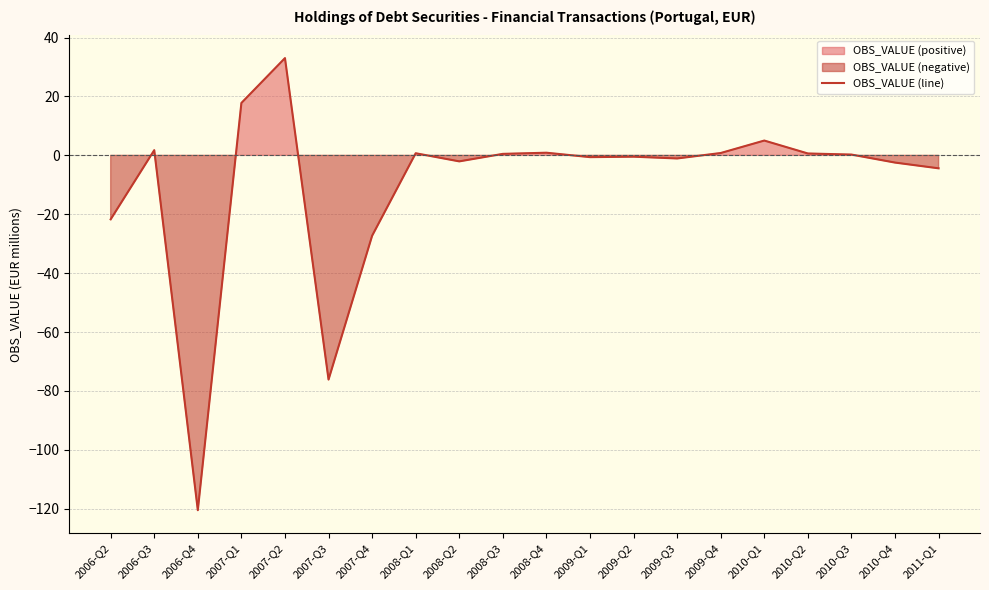

True or false: the data shows -1.3 at 2011-Q1.

False